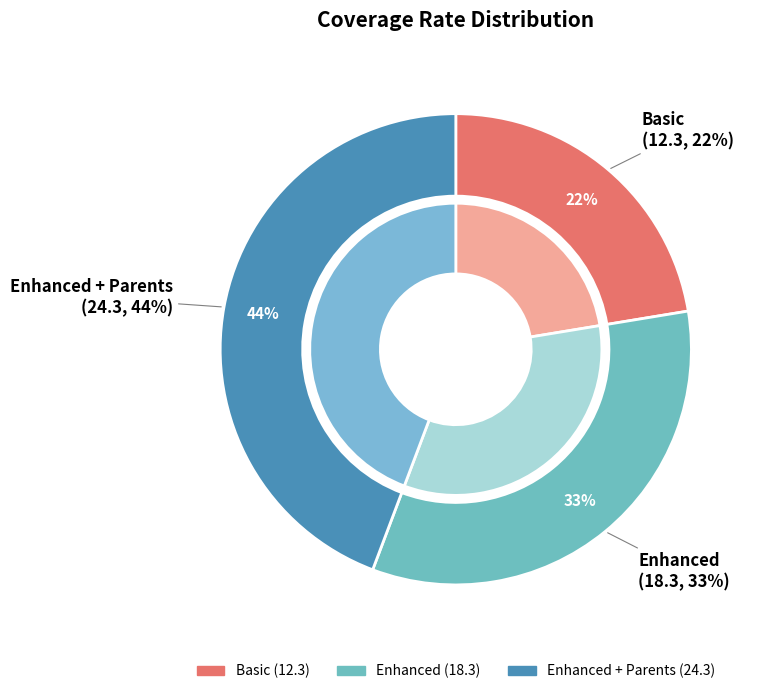

To the nearest percent, what is the difference between the largest and smallest slice percentages?

22%